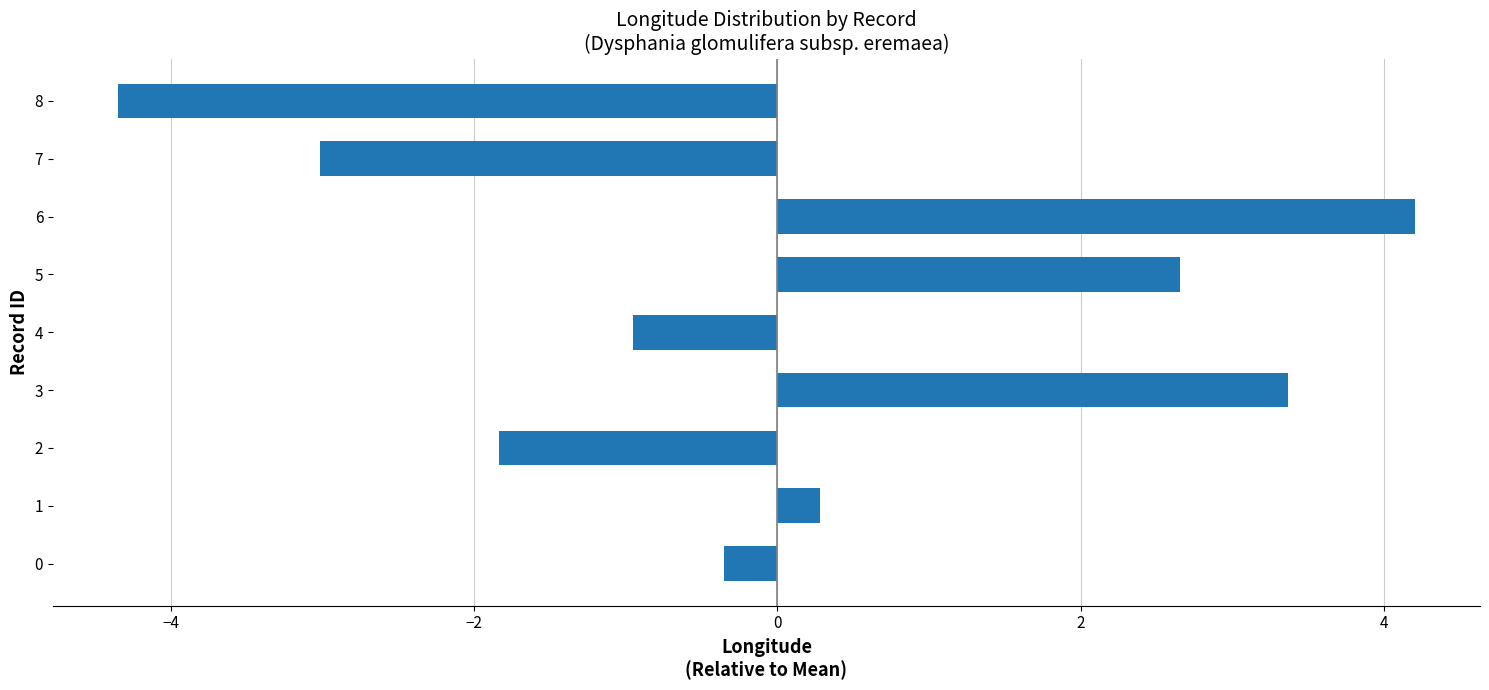

What is the maximum value shown in the chart?

4.2